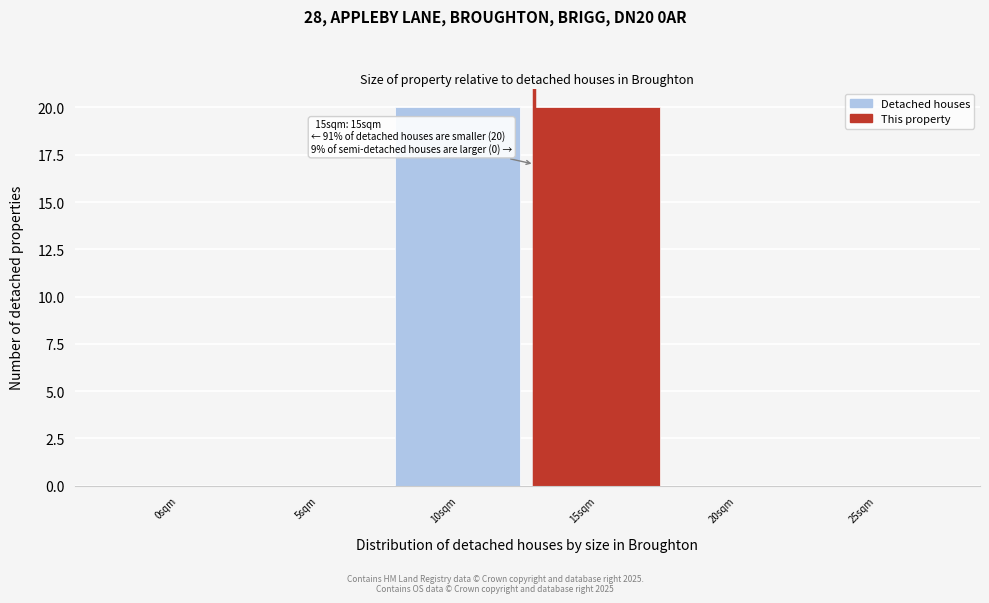

Reading left to right, list all the values displayed in this chart.

0sqm=0	5sqm=0	10sqm=20	15sqm=20	20sqm=0	25sqm=0